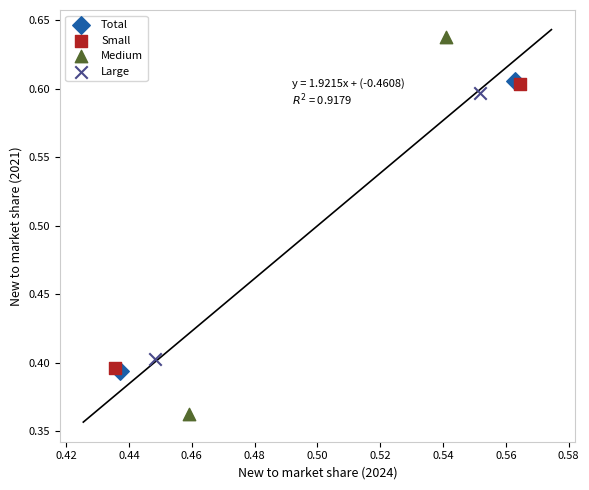

Which series reaches the maximum Y coordinate?

Medium